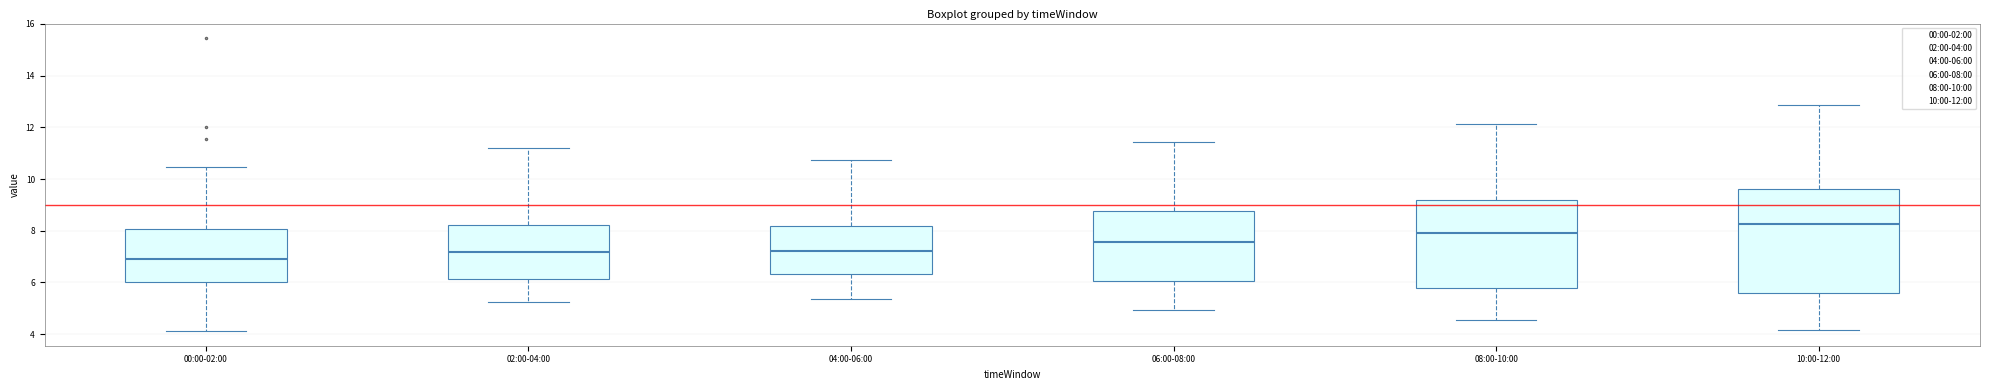

Which box's median line is the highest?

10:00-12:00